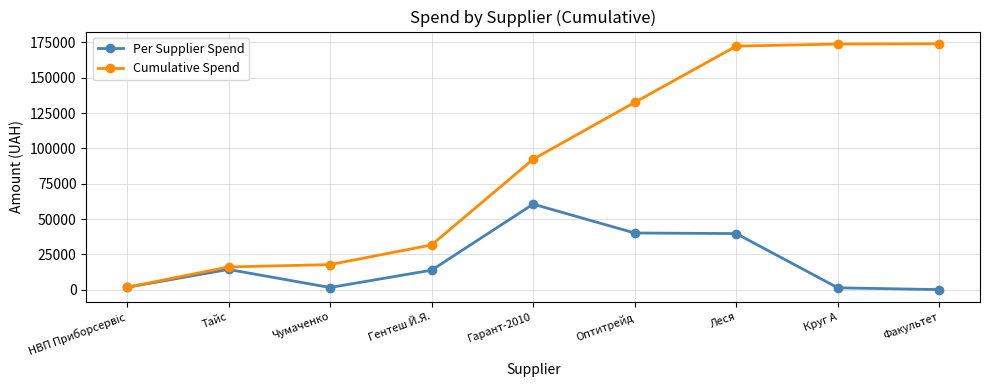

The value of Cumulative Spend at Факультет is 258569.2. True or false?

False